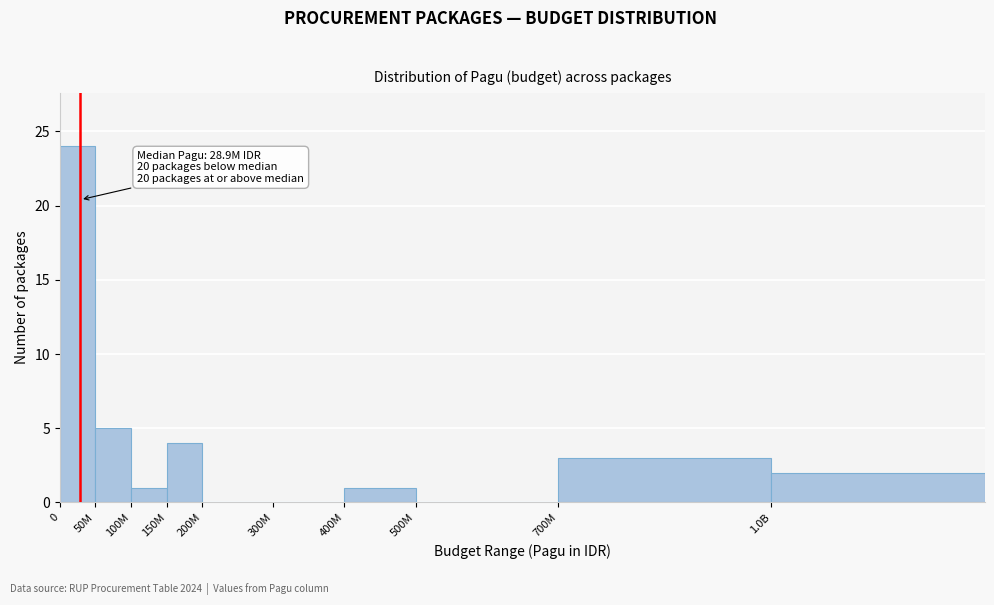

Reading left to right, list all the values displayed in this chart.

0=24	50M=5	100M=1	150M=4	200M=0	300M=0	400M=1	500M=0	700M=3	1.0B=2